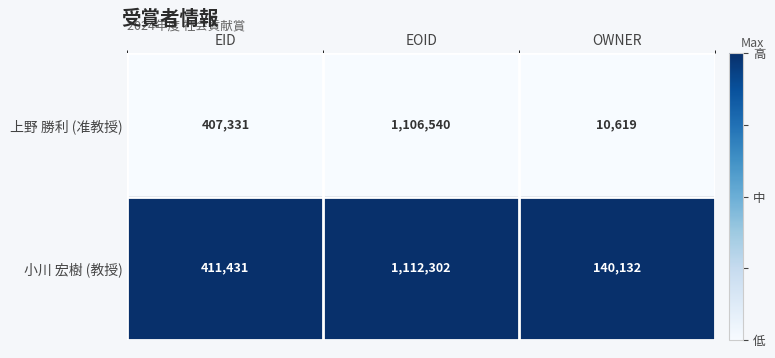

Reading left to right, list all the values displayed in this chart.

上野 勝利 (准教授): 407331	1106540	10619
小川 宏樹 (教授): 411431	1112302	140132